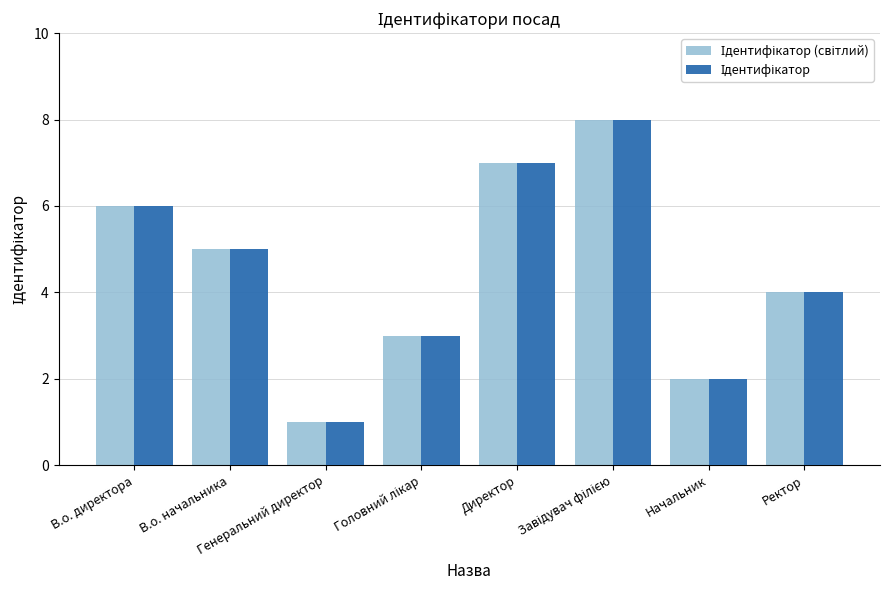

What is the minimum value shown in the chart?

1